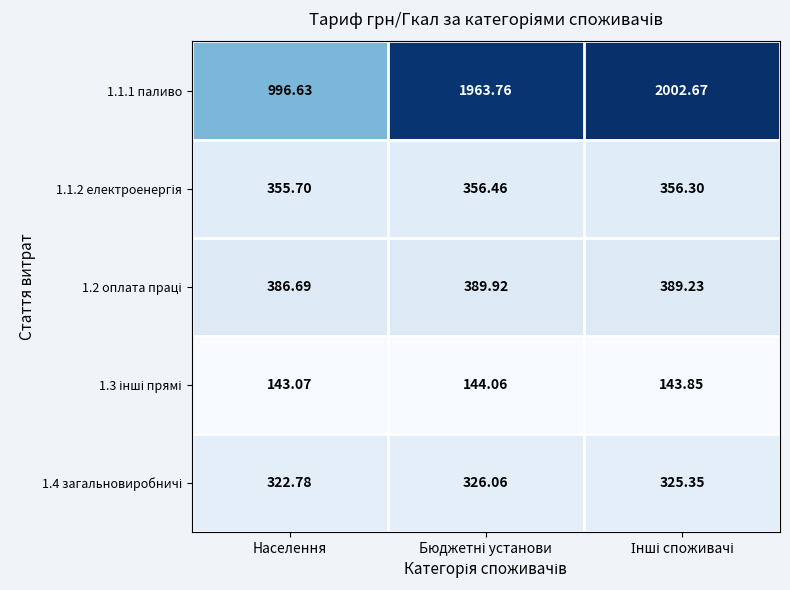

At which category does the chart reach its peak across all series?

Інші споживачі